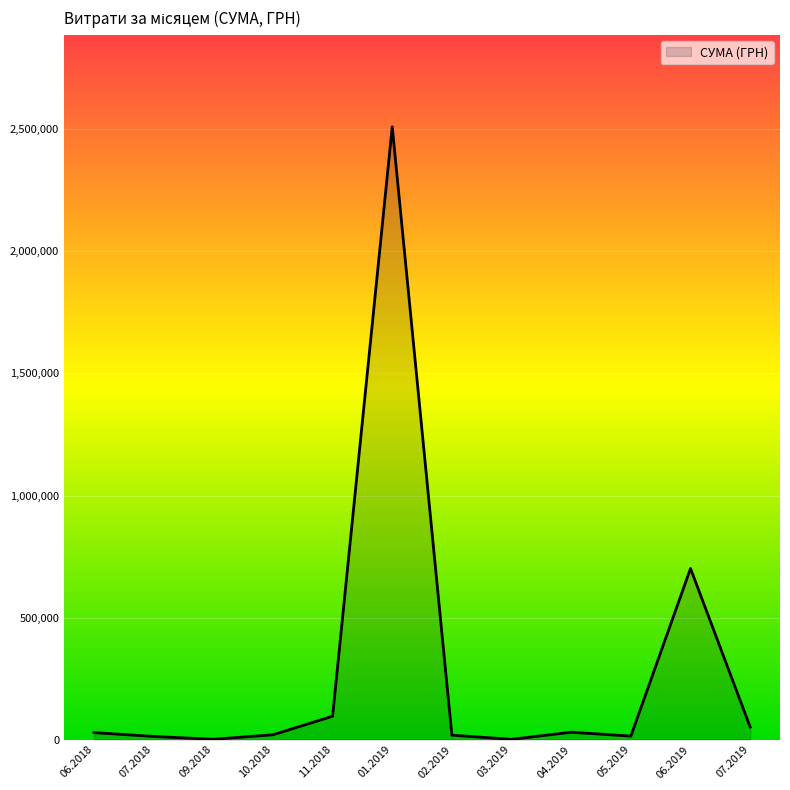

What is the change in value from 11.2018 to 06.2019?

+605201.2